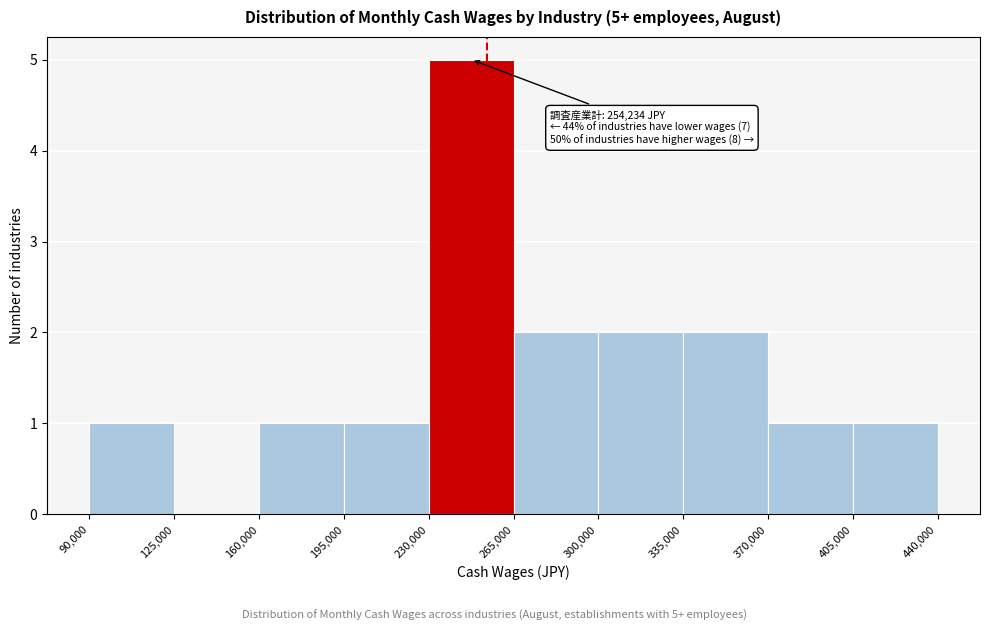

Over which range of the x-axis is the bar tallest?

230,000 to 265,000